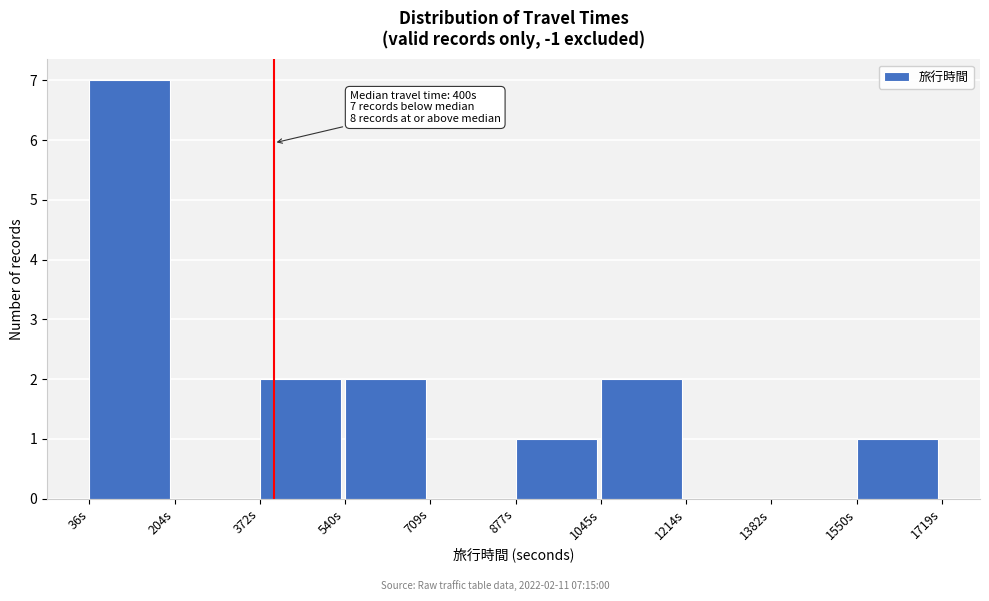

Over which range of the x-axis is the bar tallest?

40 to 200